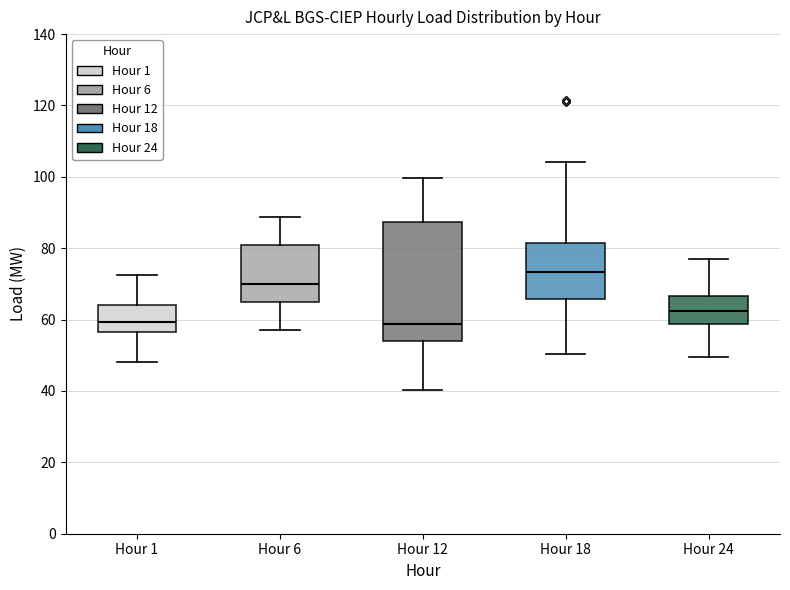

Reading left to right, read every box against the y-axis: the position of its median line, the range the box covers, and the ends of its whiskers. The values are not printed on the chart, so give them approximately, as read against the axis.

Hour 1: median 60, box 56 to 64, whiskers 48 to 72
Hour 6: median 70, box 64 to 82, whiskers 58 to 88
Hour 12: median 58, box 54 to 88, whiskers 40 to 100
Hour 18: median 74, box 66 to 82, whiskers 50 to 104
Hour 24: median 62, box 58 to 66, whiskers 50 to 76